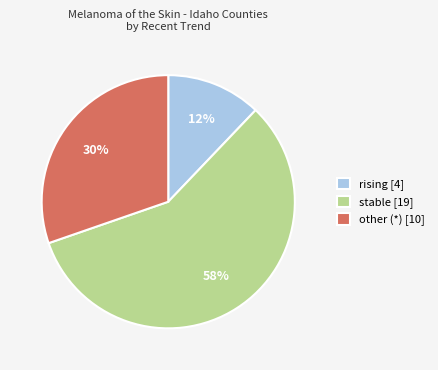

Is there any slice that represents more than half of the pie?

Yes